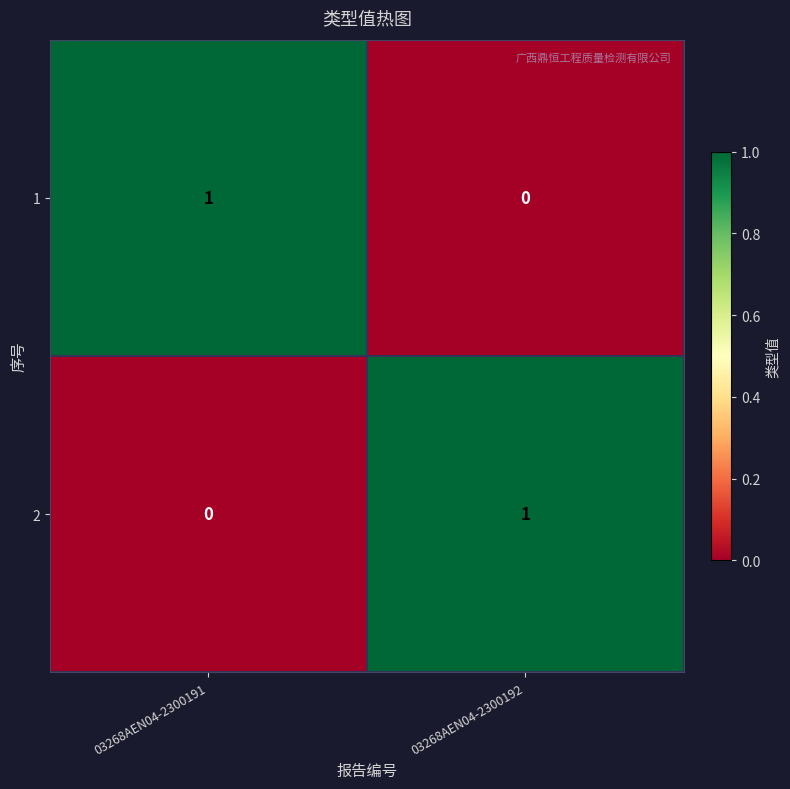

The value of 2 at 03268AEN04-2300191 is 0. True or false?

True